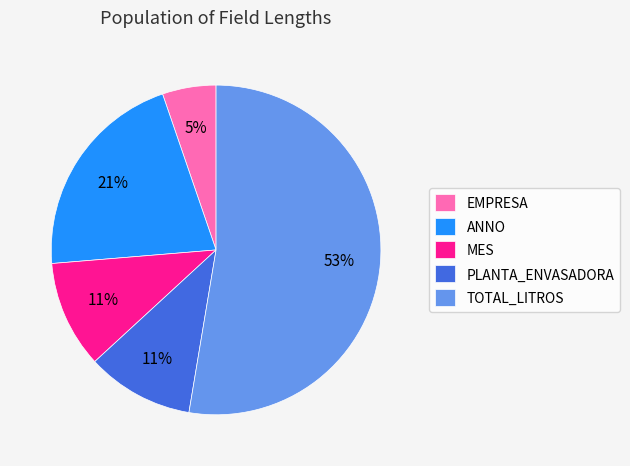

Which category has the smallest portion of the pie?

EMPRESA